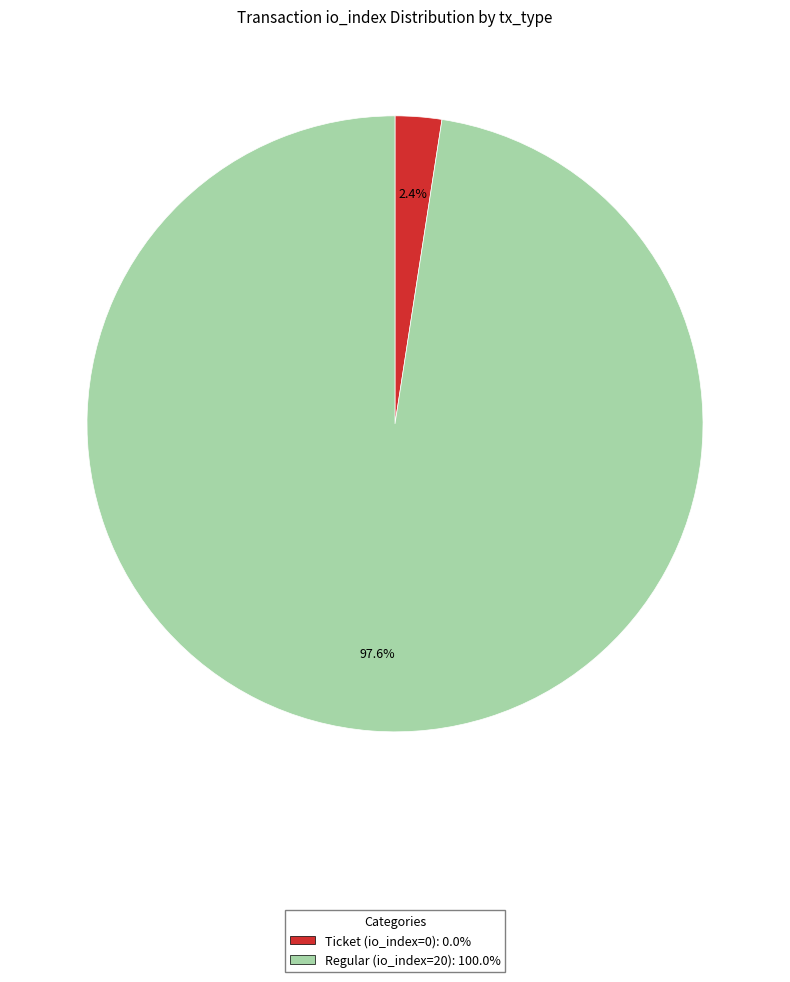

Rank the categories by value from lowest to highest.

Ticket (io_index=0), Regular (io_index=20)